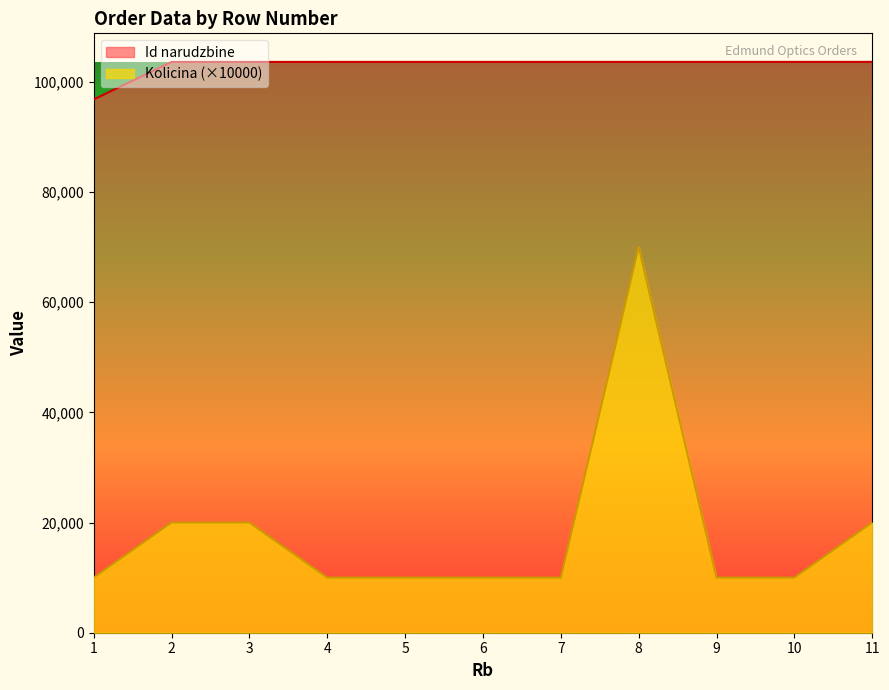

What are all the series names shown in the legend?

Id narudzbine, Kolicina (×10000)